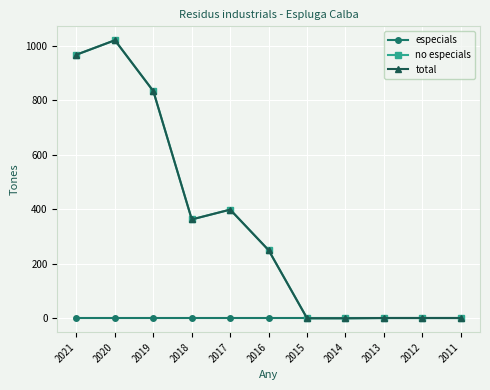

Is this an area chart (filled region under the line)?

No